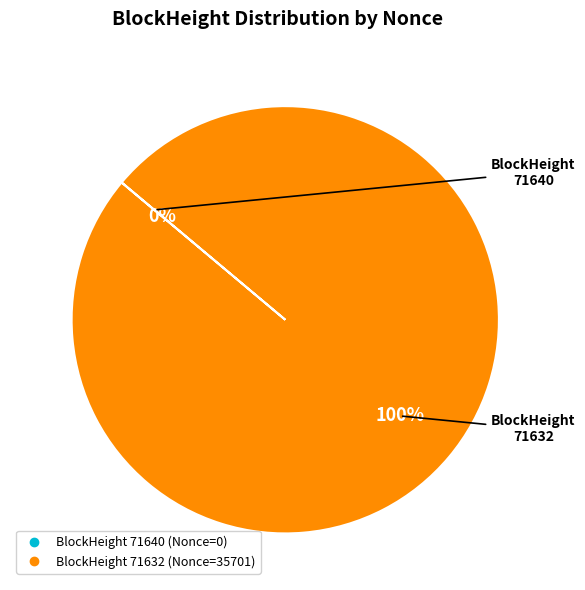

Which has a higher value, 71632 or 71640?

71632